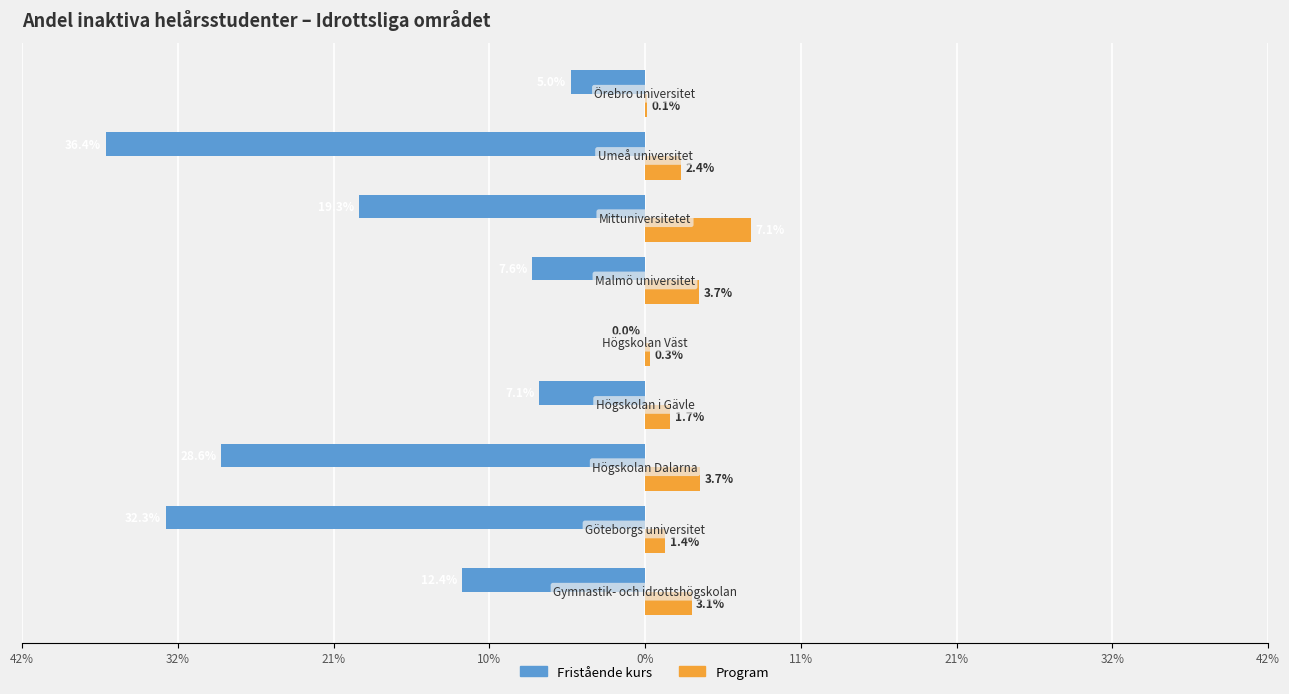

What are all the series names shown in the legend?

Fristående kurs, Program